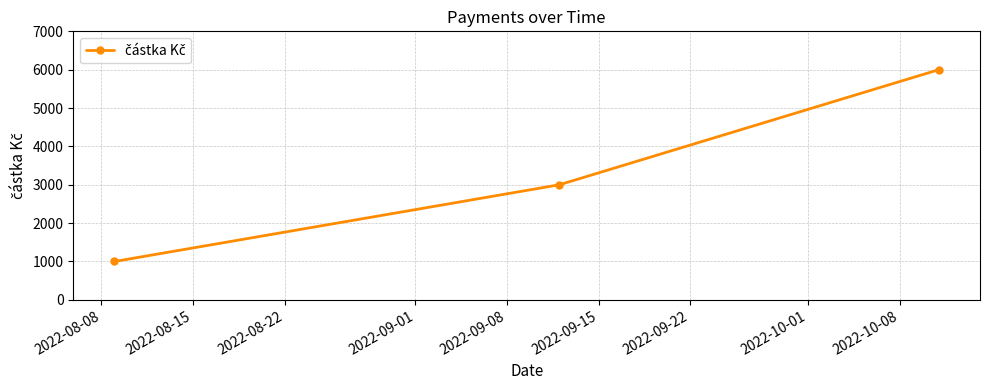

What is the difference between the second highest and minimum values?

2000